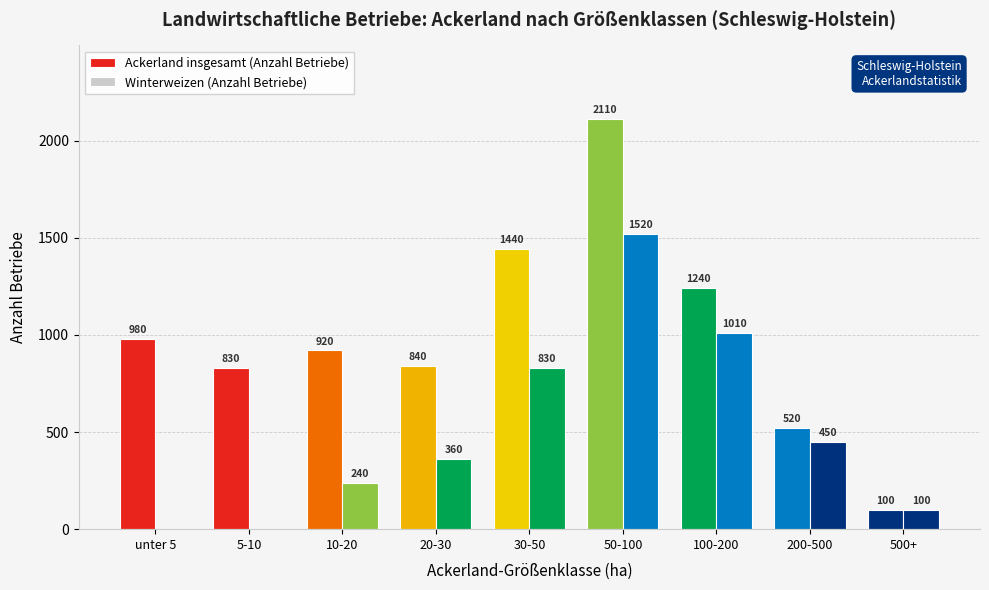

What is the total value across all series at 200-500?

970